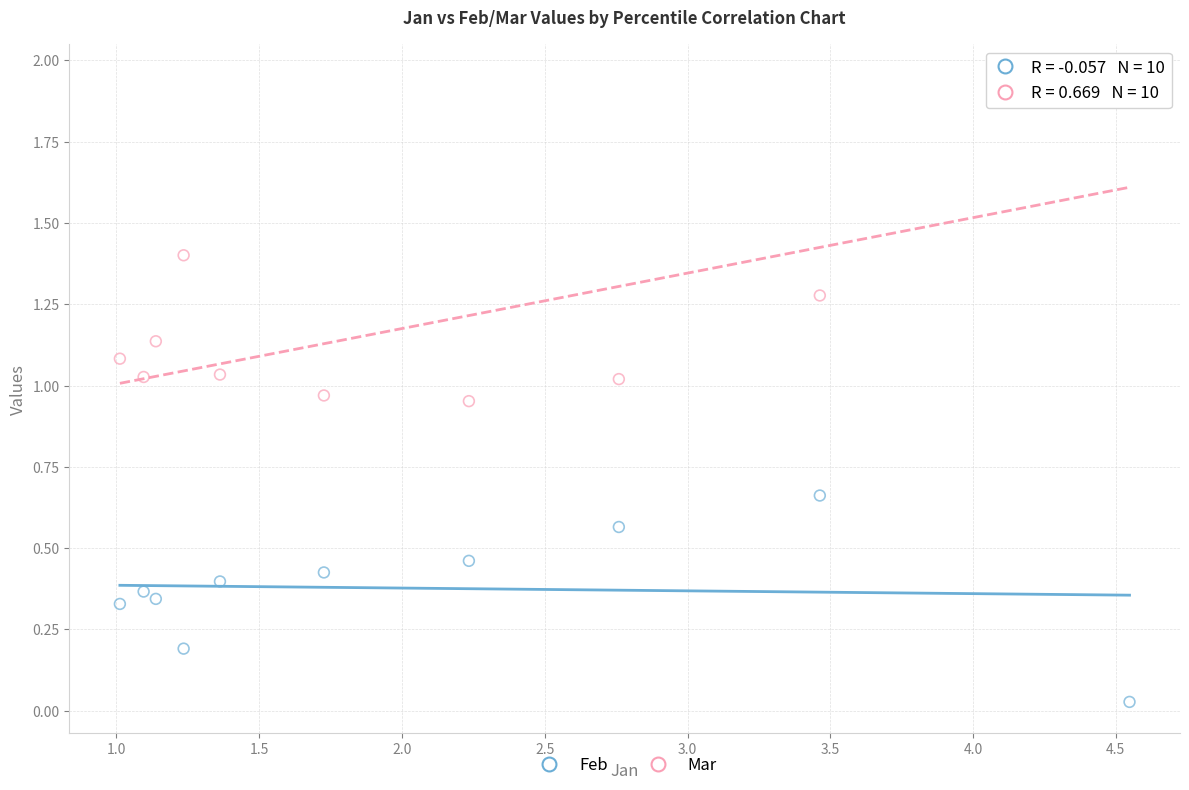

What are all the series names shown in the legend?

Feb, Mar